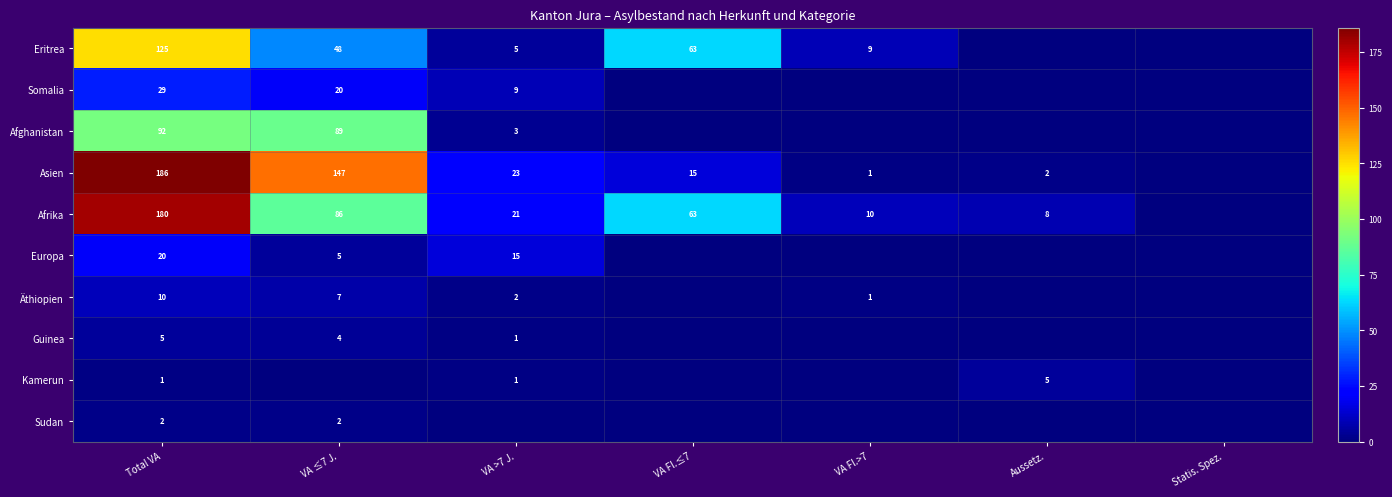

The Äthiopien series shows 10 at Total VA. True or false?

True